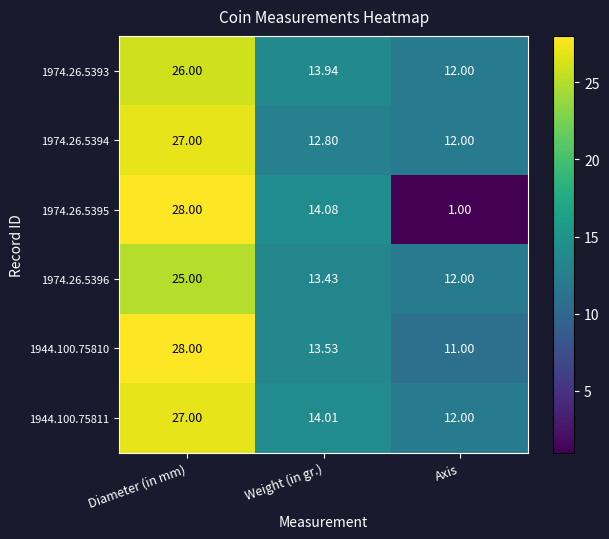

Is the value of 1974.26.5394 at Diameter (in mm) greater than the value of 1974.26.5393 at Axis?

Yes